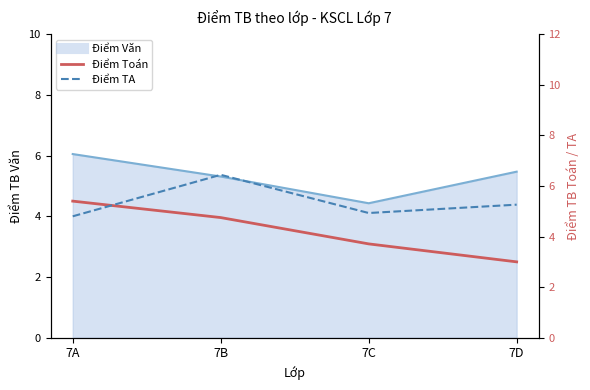

After their last crossing, which series has the higher values: Điểm TA or Điểm Toán?

Điểm TA